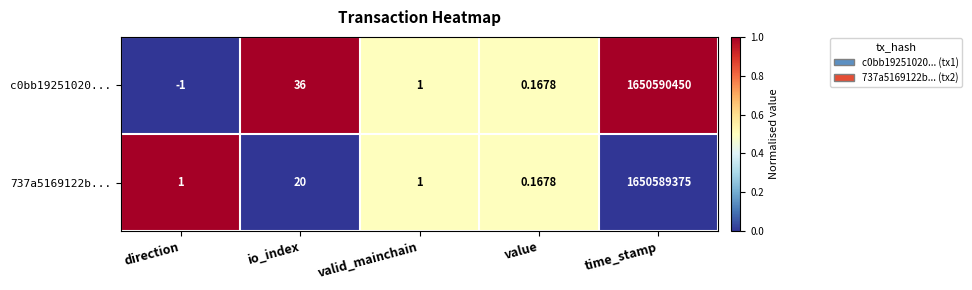

Where is c0bb19251020... nearest to the value 825295224?

io_index